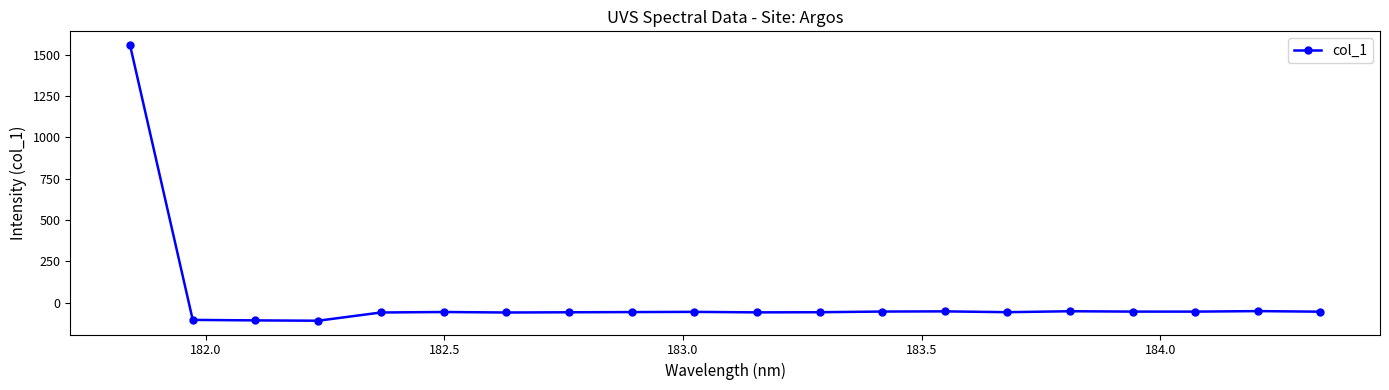

What is the average value?

18.1